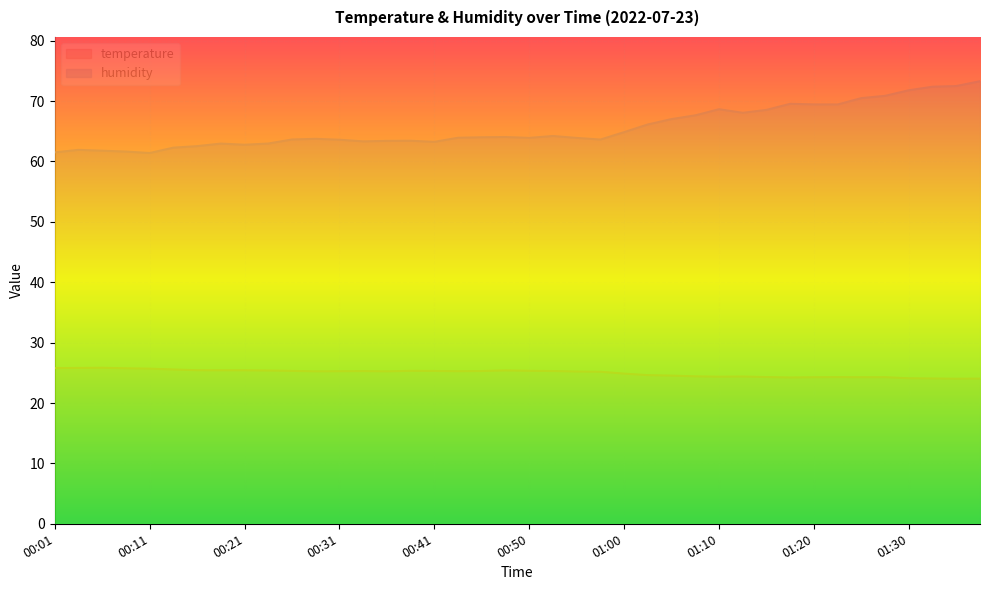

Rank the series at 01:00 from lowest to highest value.

temperature, humidity